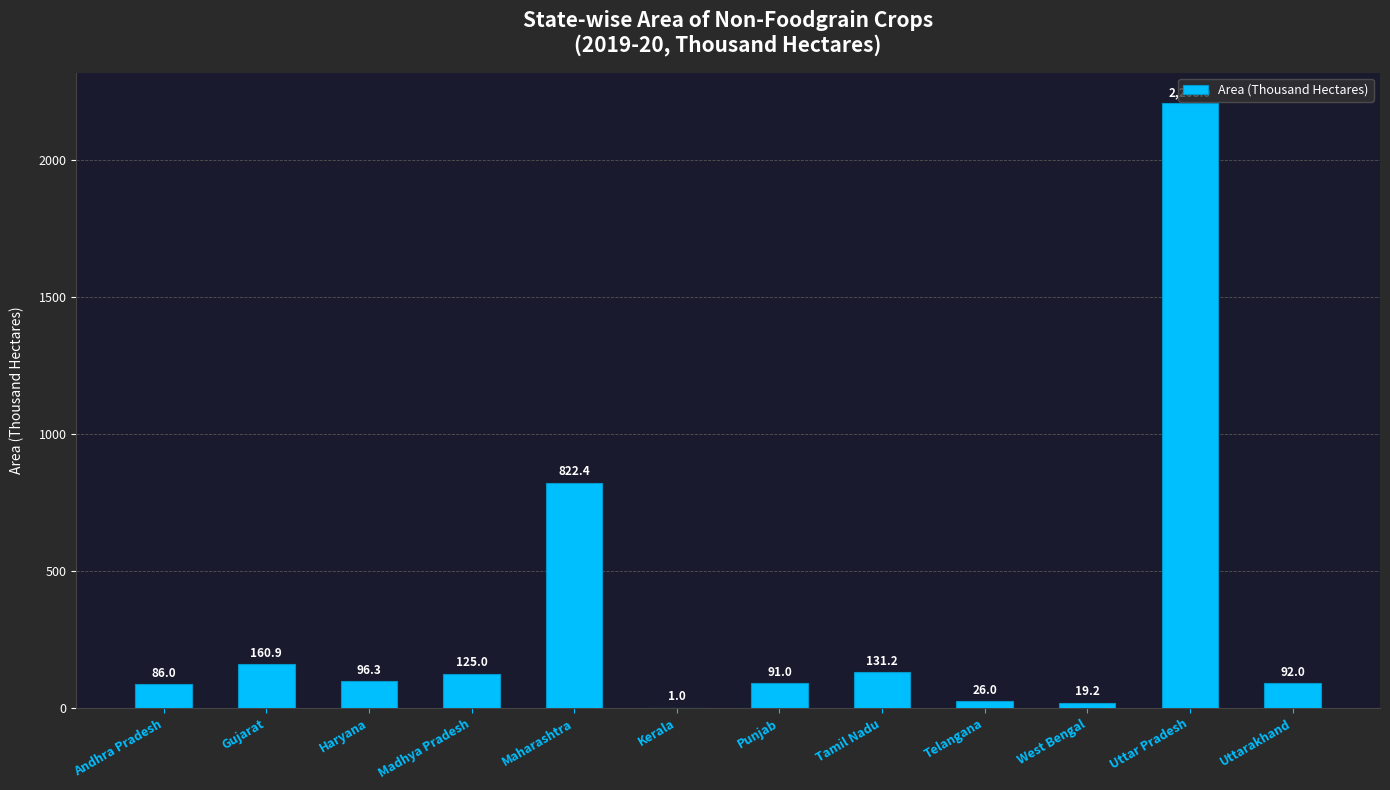

What is the sum of all values?

3859.0